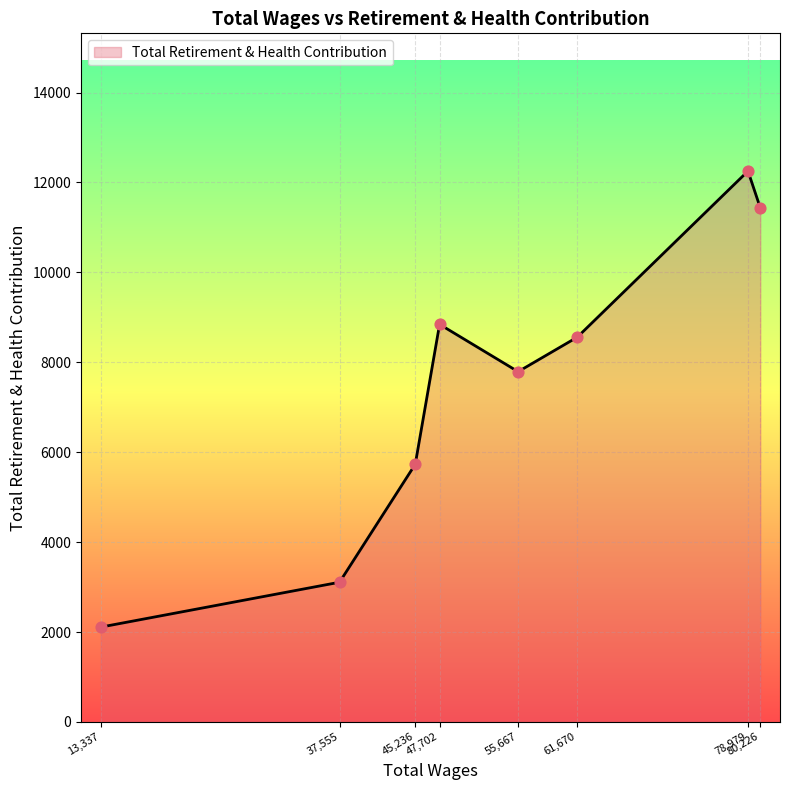

What is the change in value from 61,670 to 80,226?

+2876